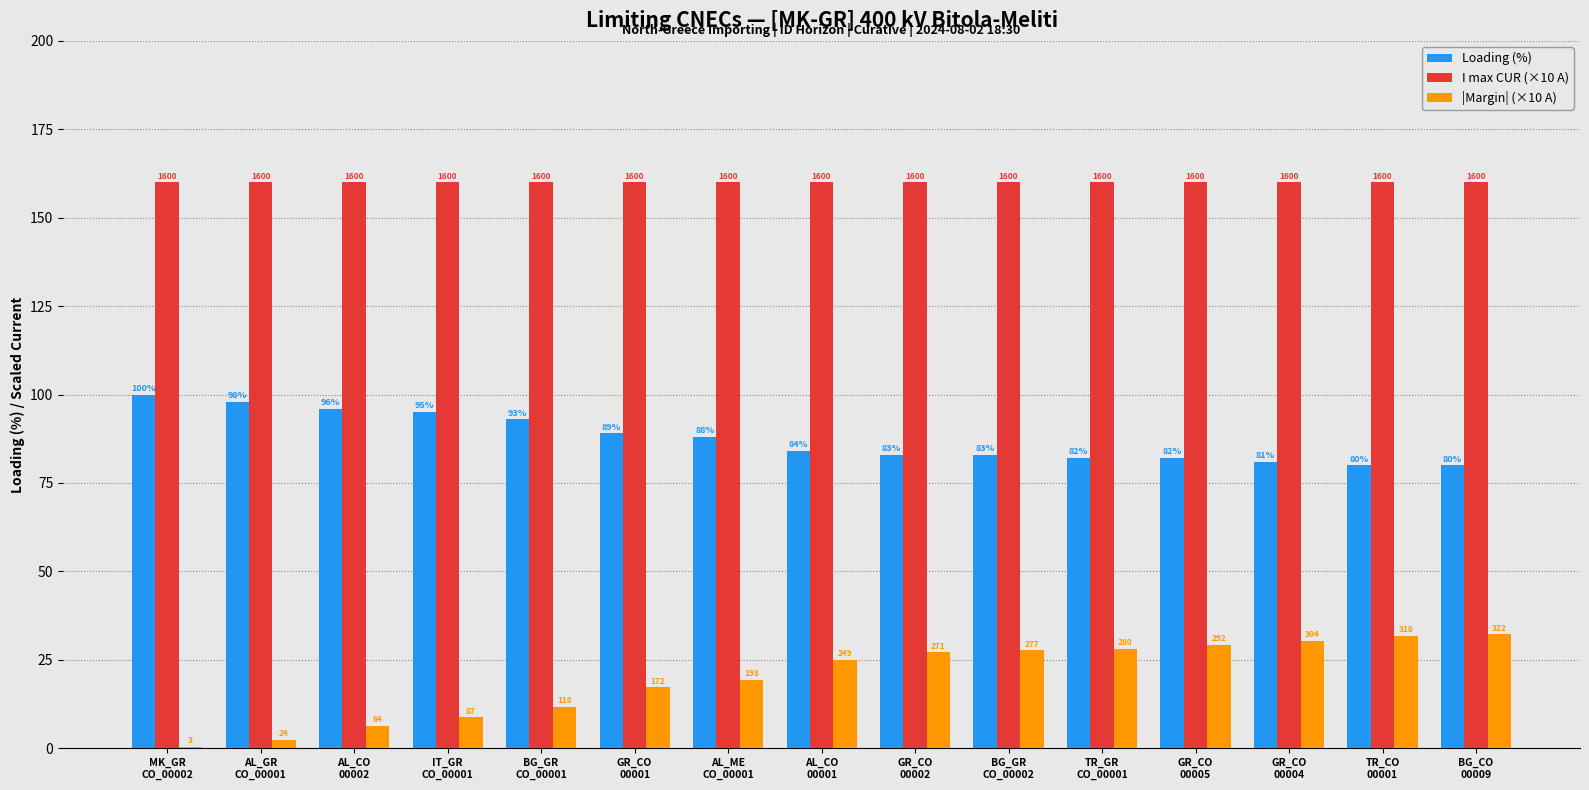

The |Margin| (×10 A) series shows 3.2 at AL_GR
CO_00001. True or false?

False